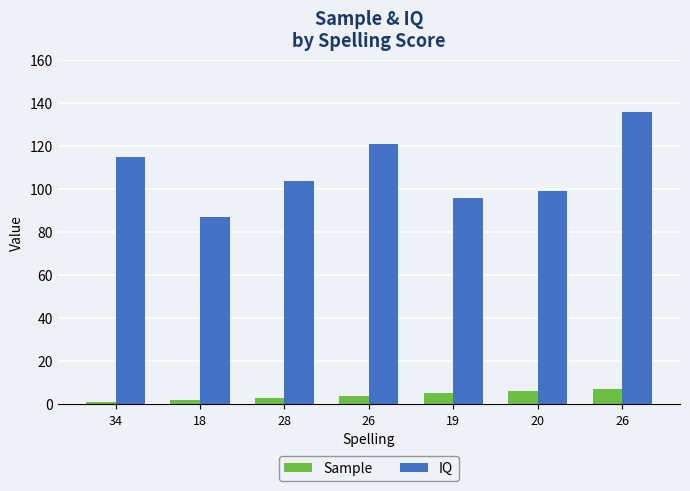

Rank the categories by IQ value from lowest to highest.

18, 19, 20, 28, 34, 26, 26